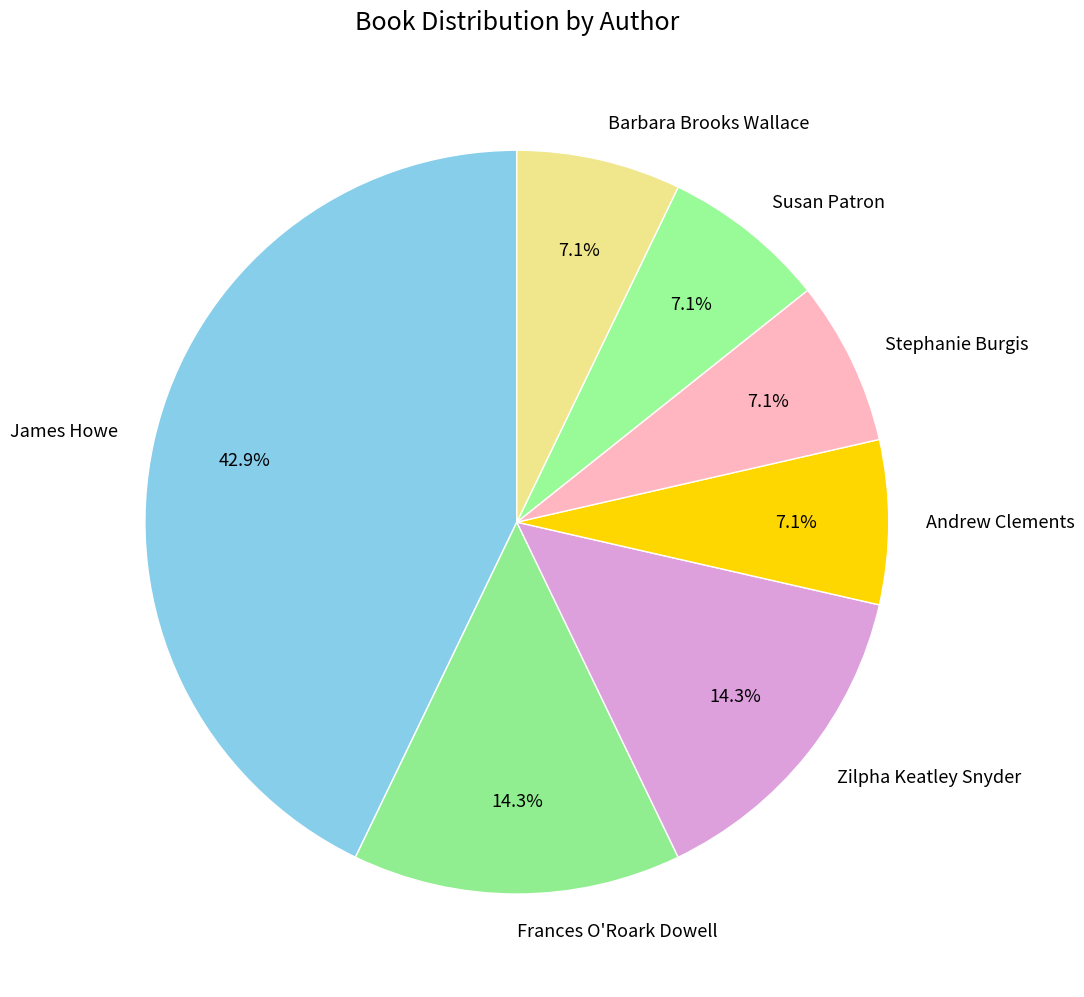

How many slices are in this pie chart?

7